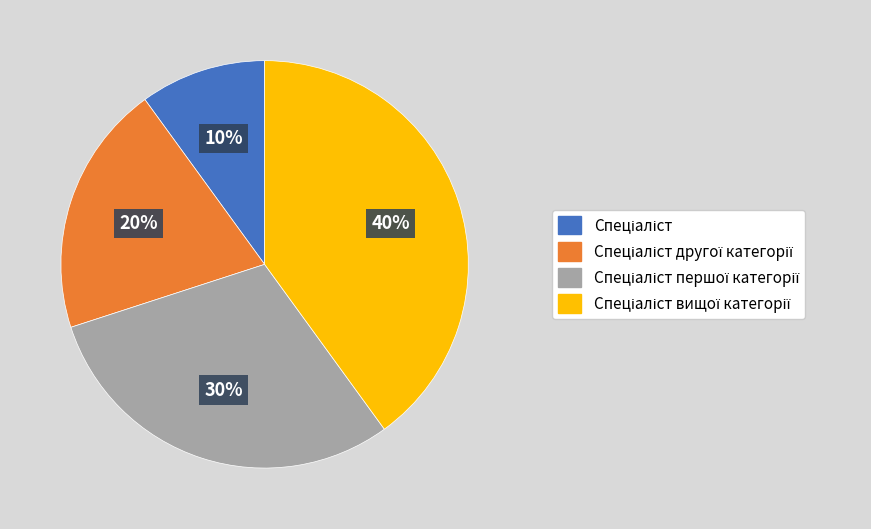

To the nearest percent, what is the average slice percentage?

25%